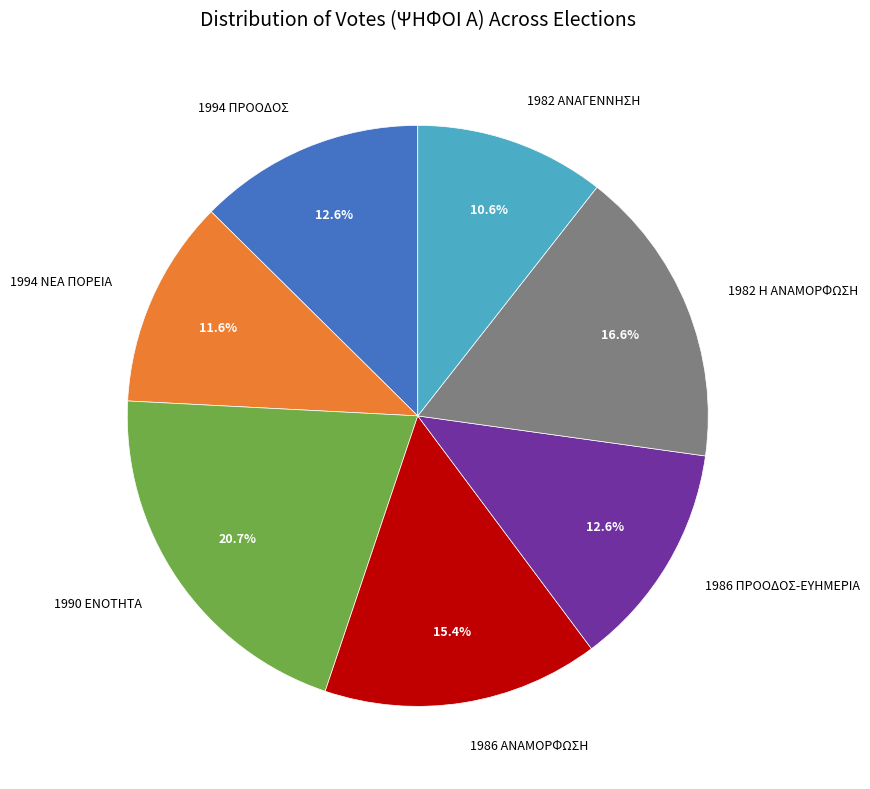

Is there any slice that represents more than half of the pie?

No